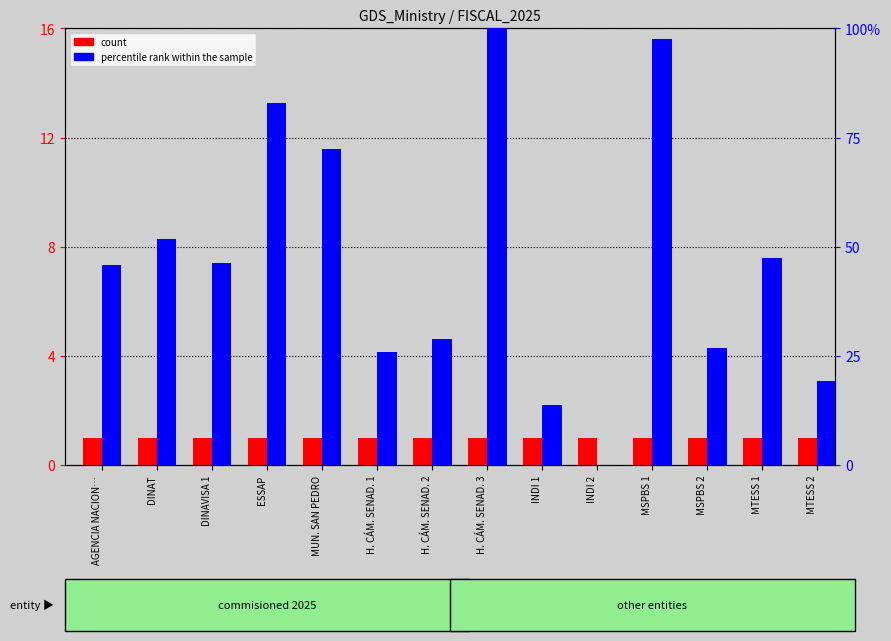

At how many categories does at least one series exceed 37?

8